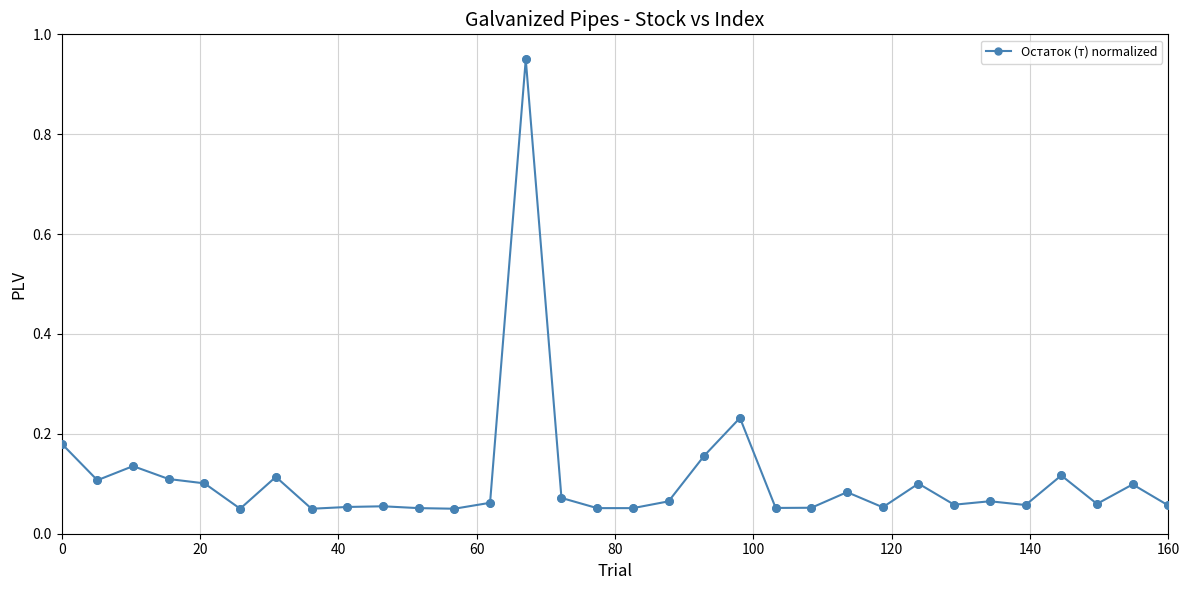

True or false: there are more than 1 points higher than both neighbors.

True